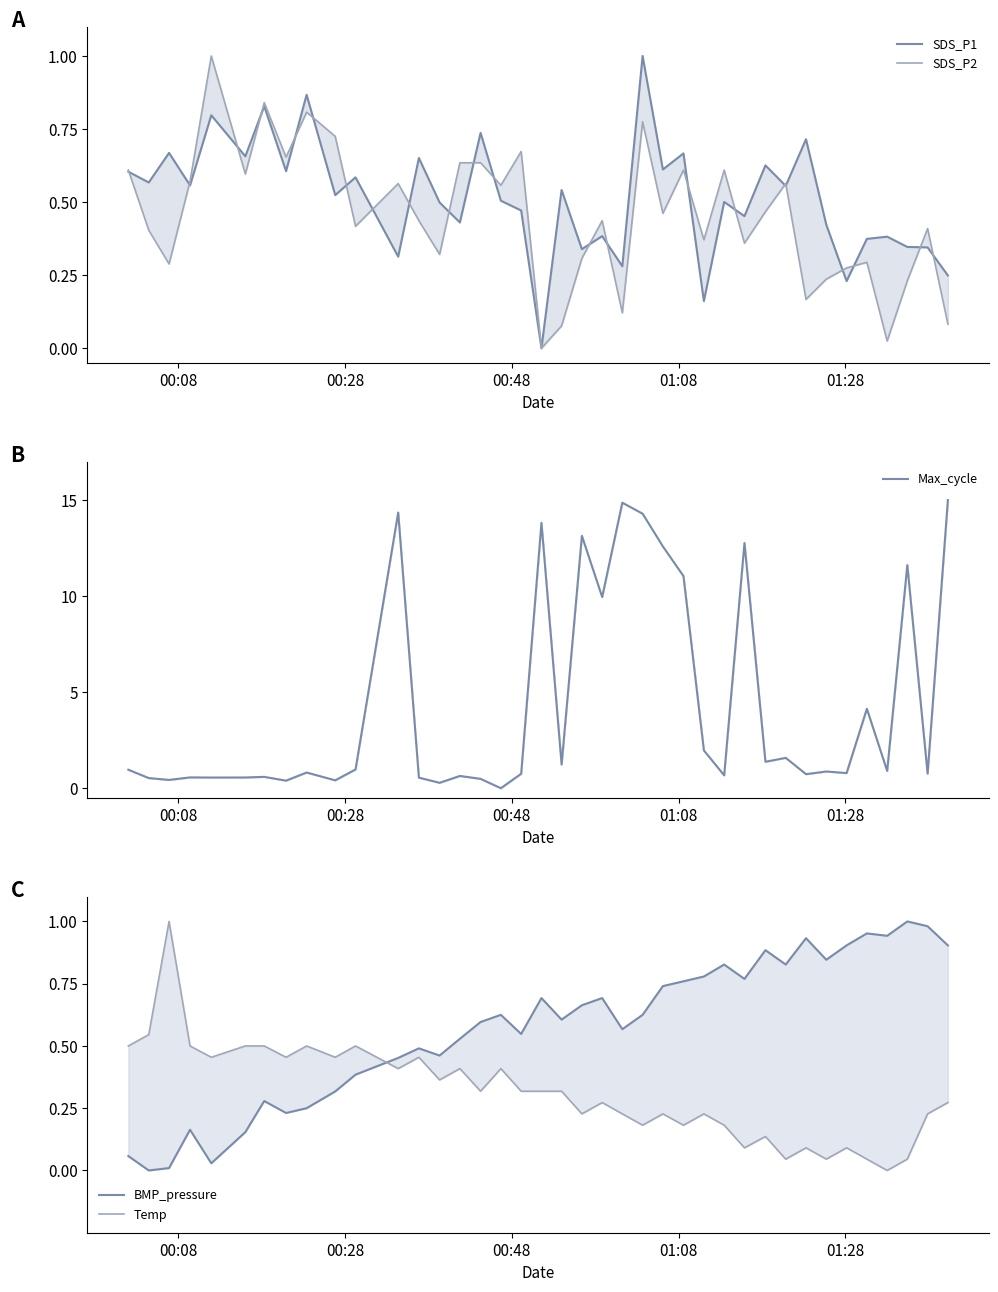

What is the average value of the Max_cycle series?

4.3